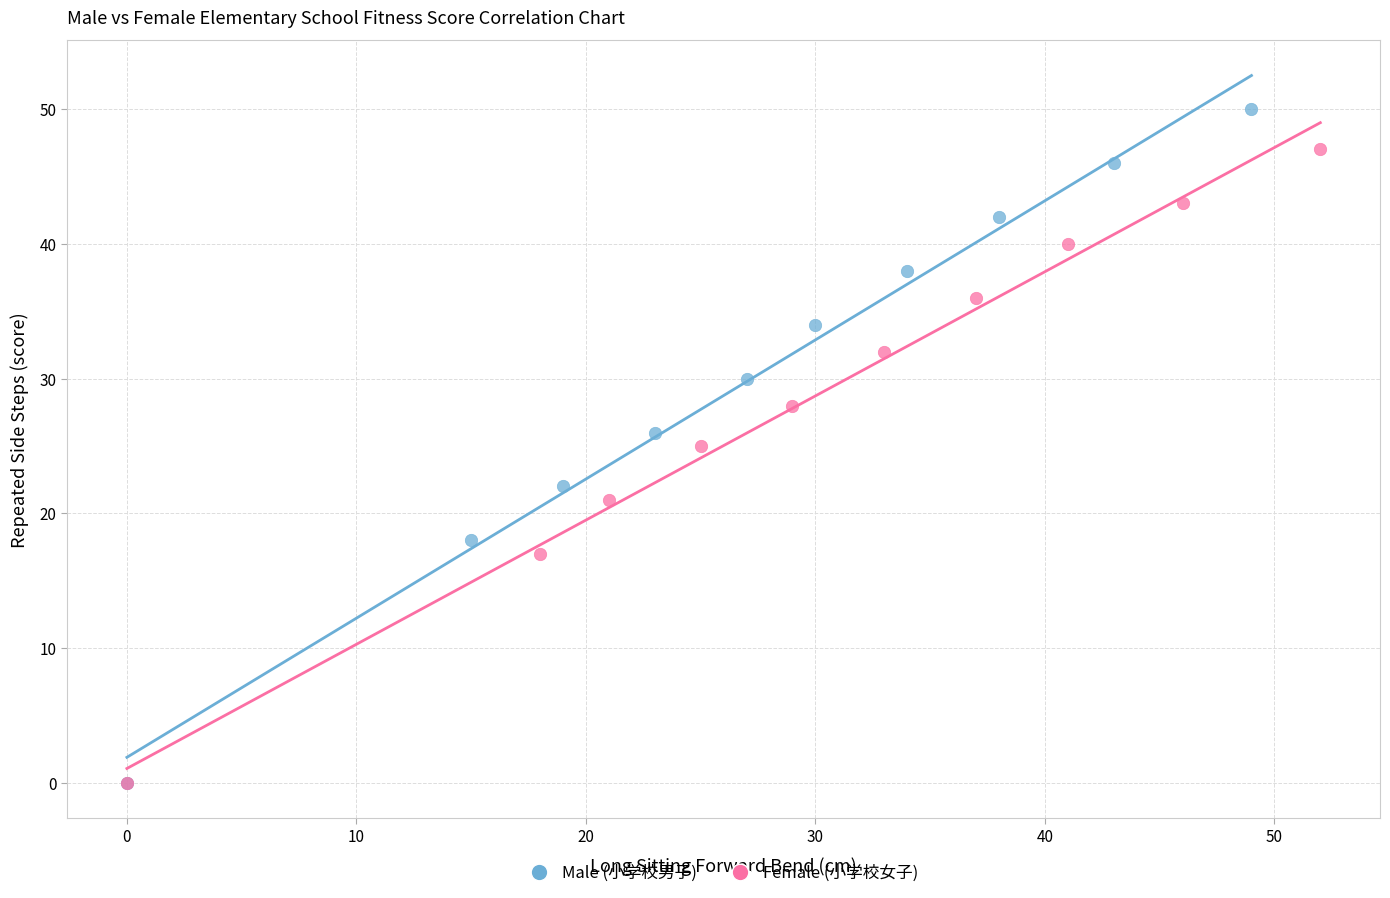

Which series contains the highest Y value?

Male (小学校男子)